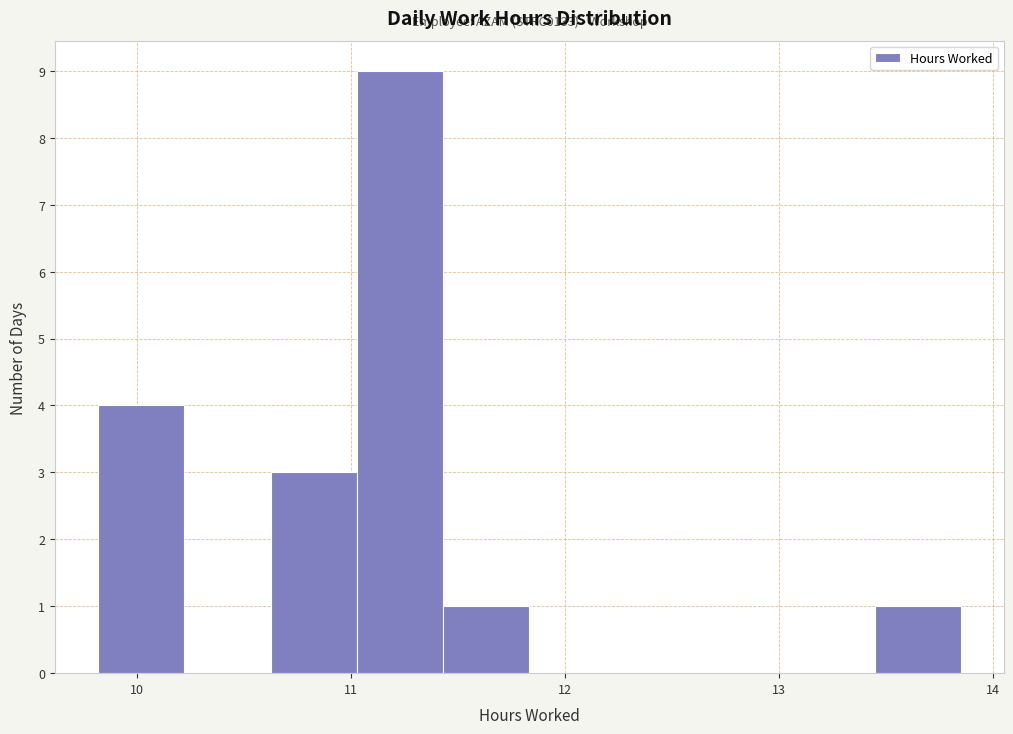

Which range on the x-axis has the tallest bar?

11.0 to 11.4